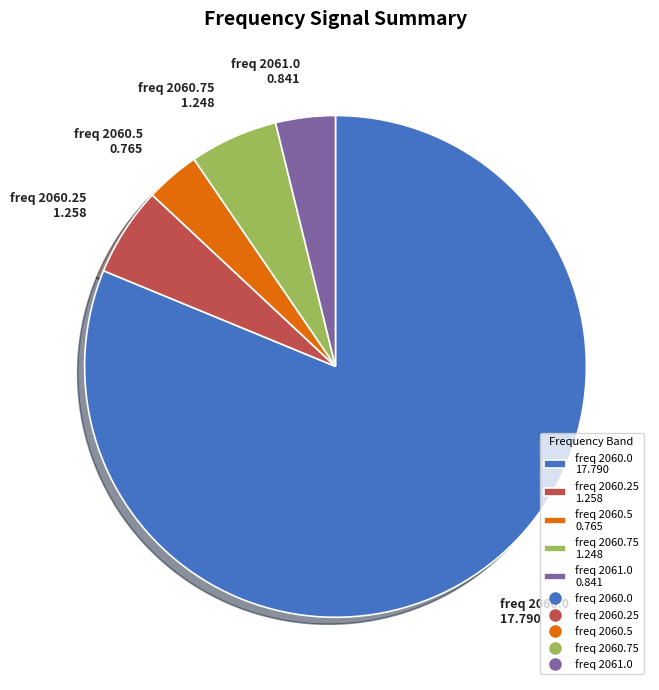

Is there a majority slice in this chart?

Yes